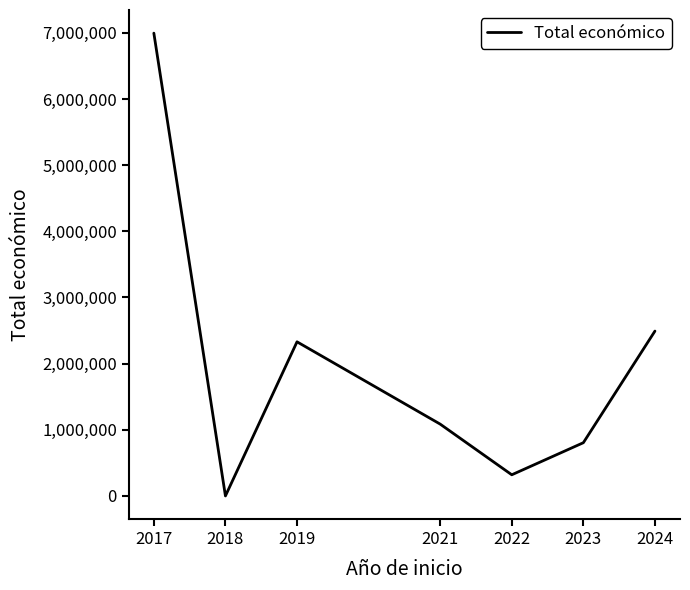

What is the average value?

2003748